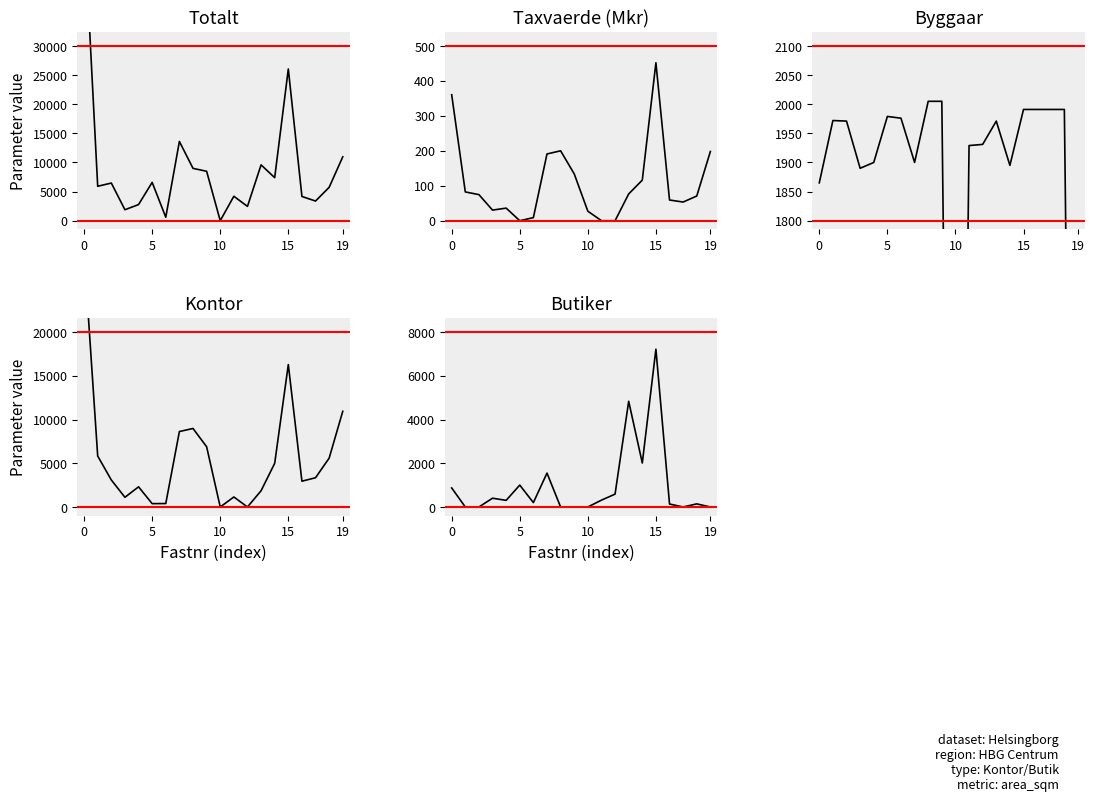

How many data points in Byggaar are above 1971?

9